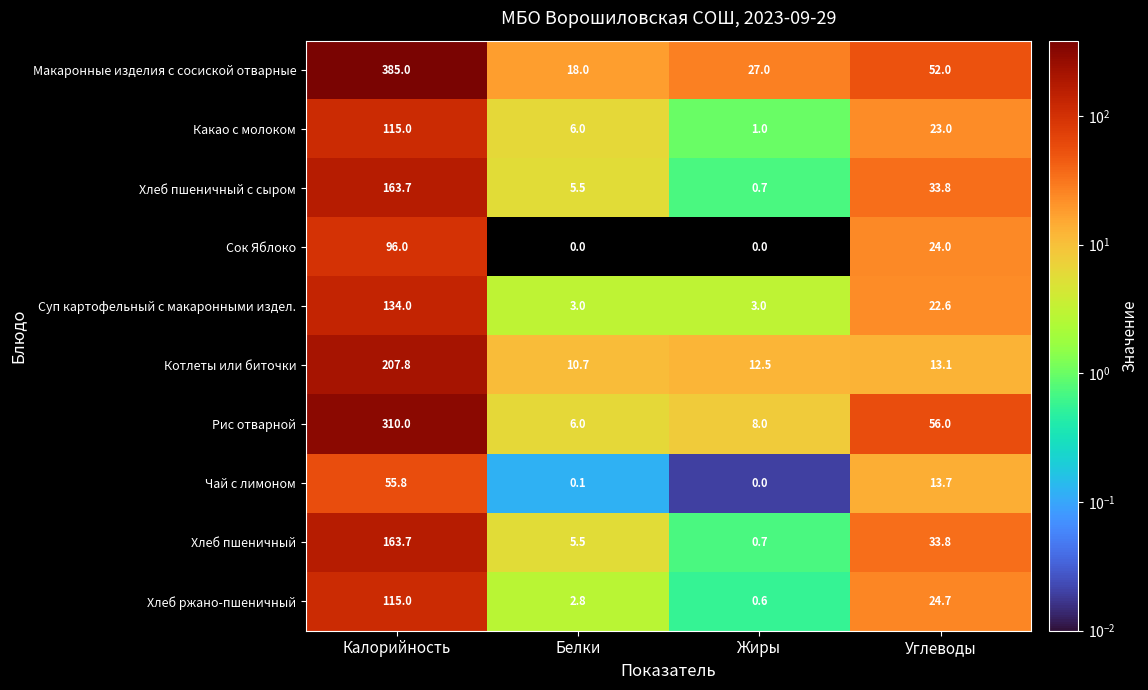

At which label does Хлеб ржано-пшеничный reach its peak?

Калорийность